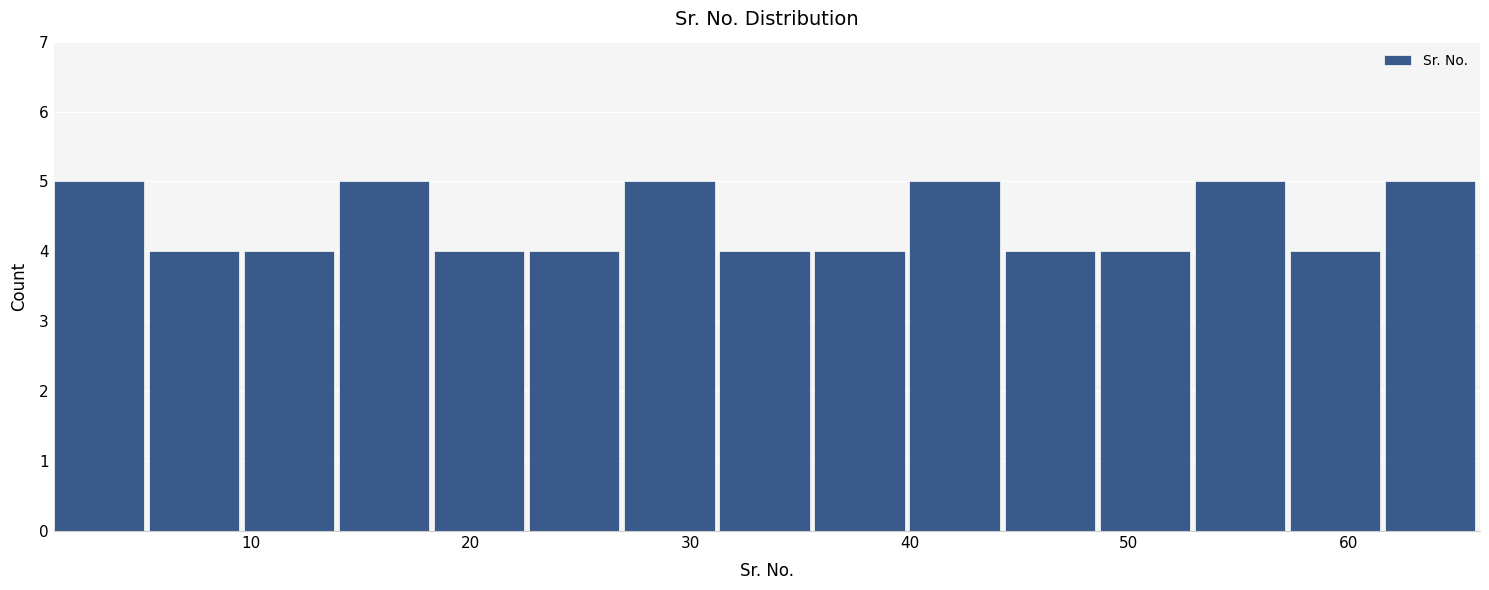

How tall is the bar that spans 40 to 44 on the x-axis? Neither the bar edges nor the heights are printed on the chart, so give them approximately, as read against the axes.

5